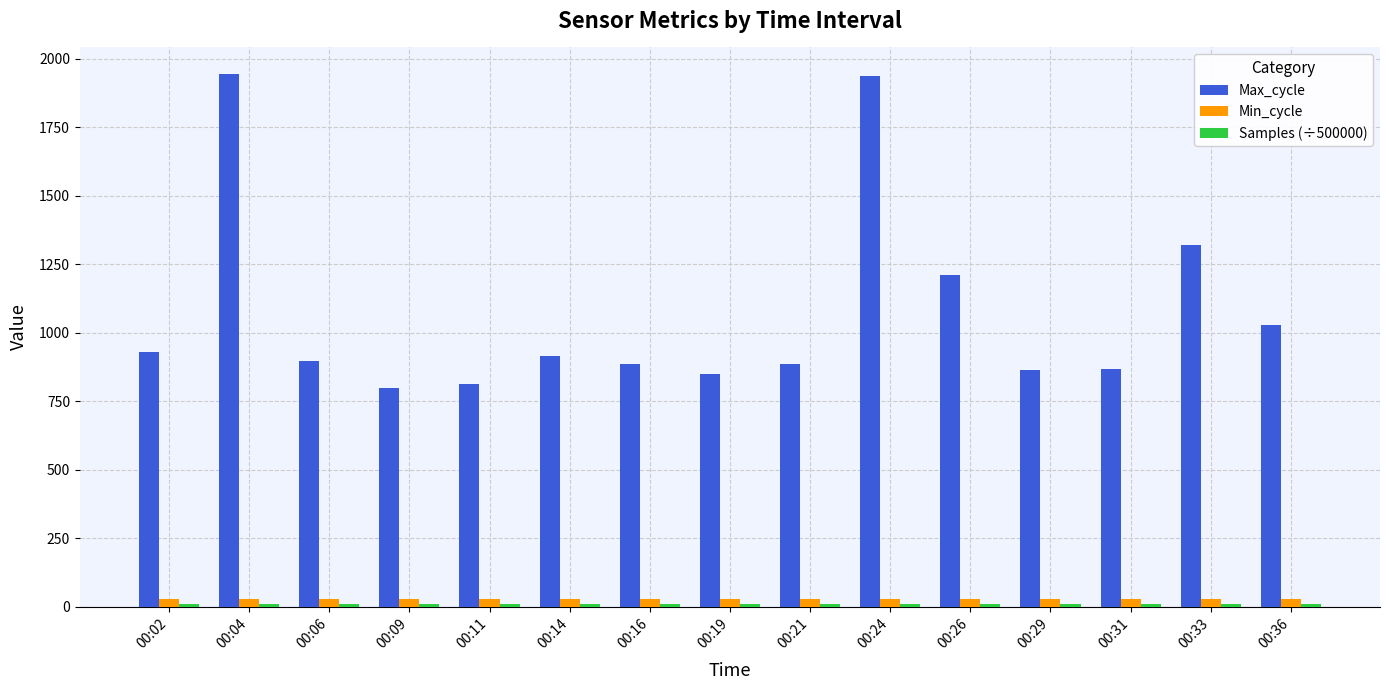

How many bars are there in total?

45